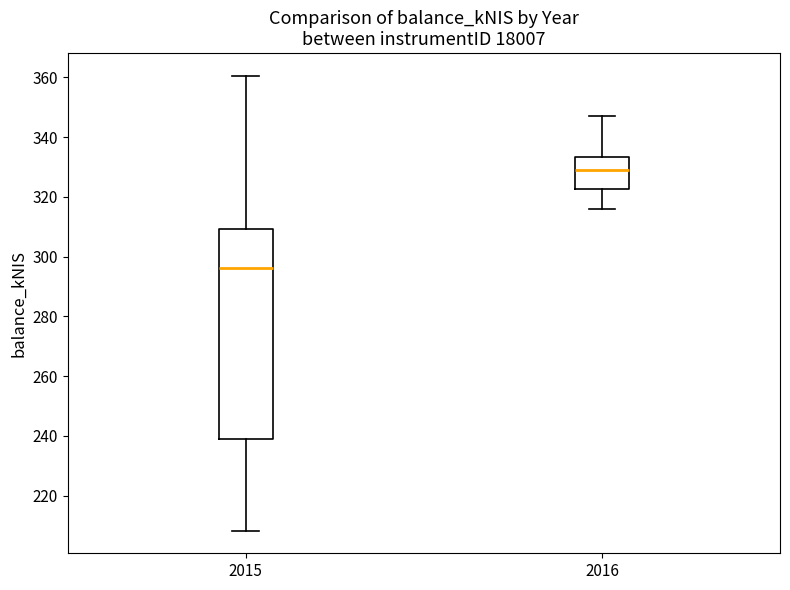

Which box's median line is the lowest?

2015